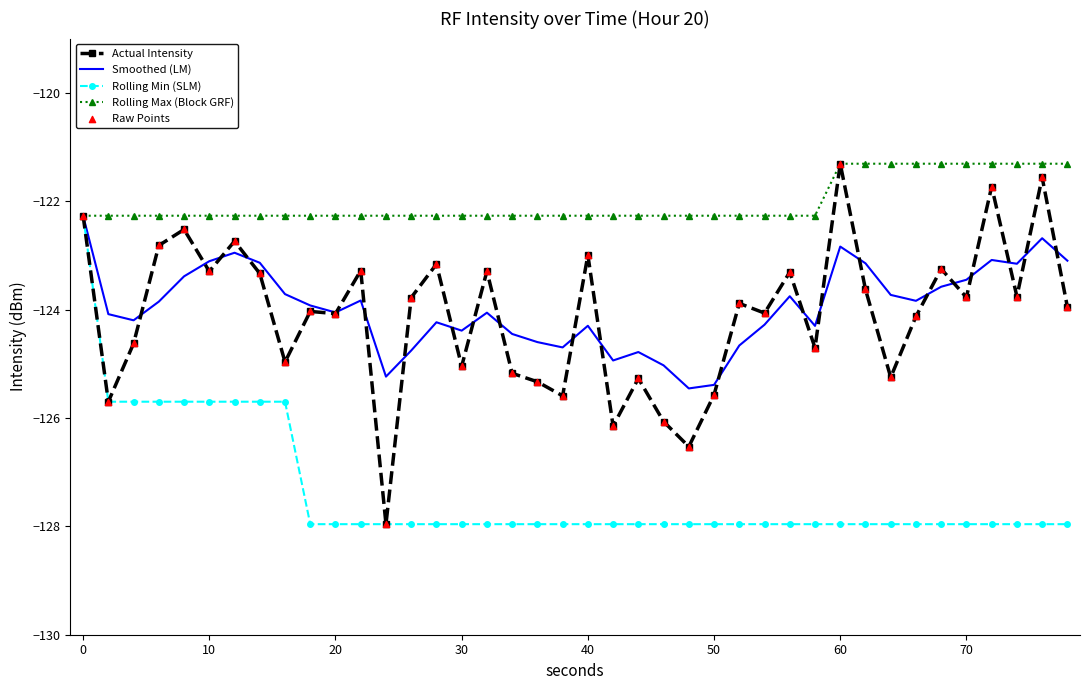

Which series has the largest total across all categories?

Rolling Max (Block GRF)